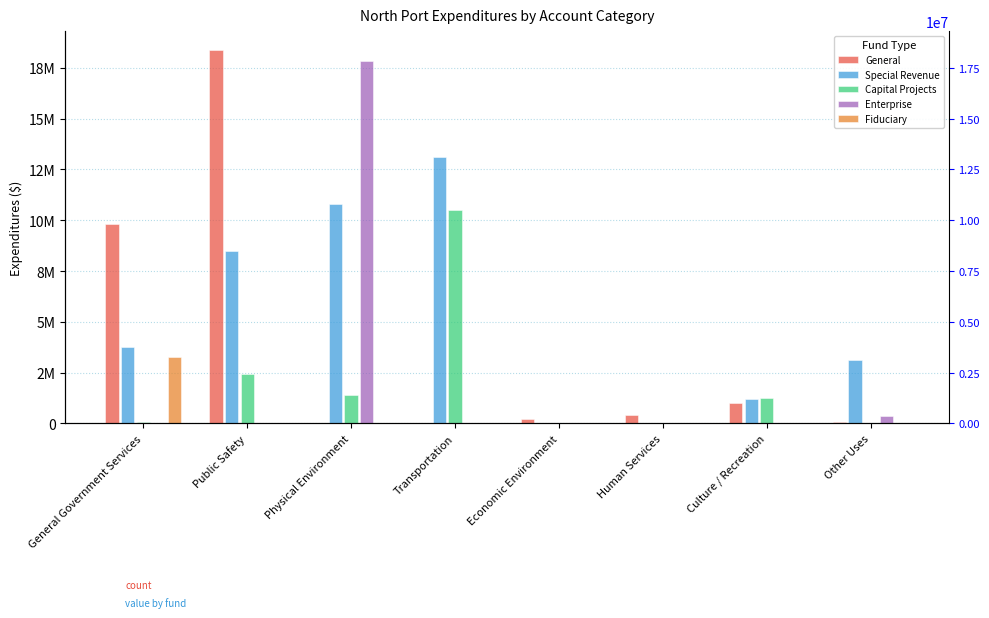

What is the sum of all Enterprise values?

18213325